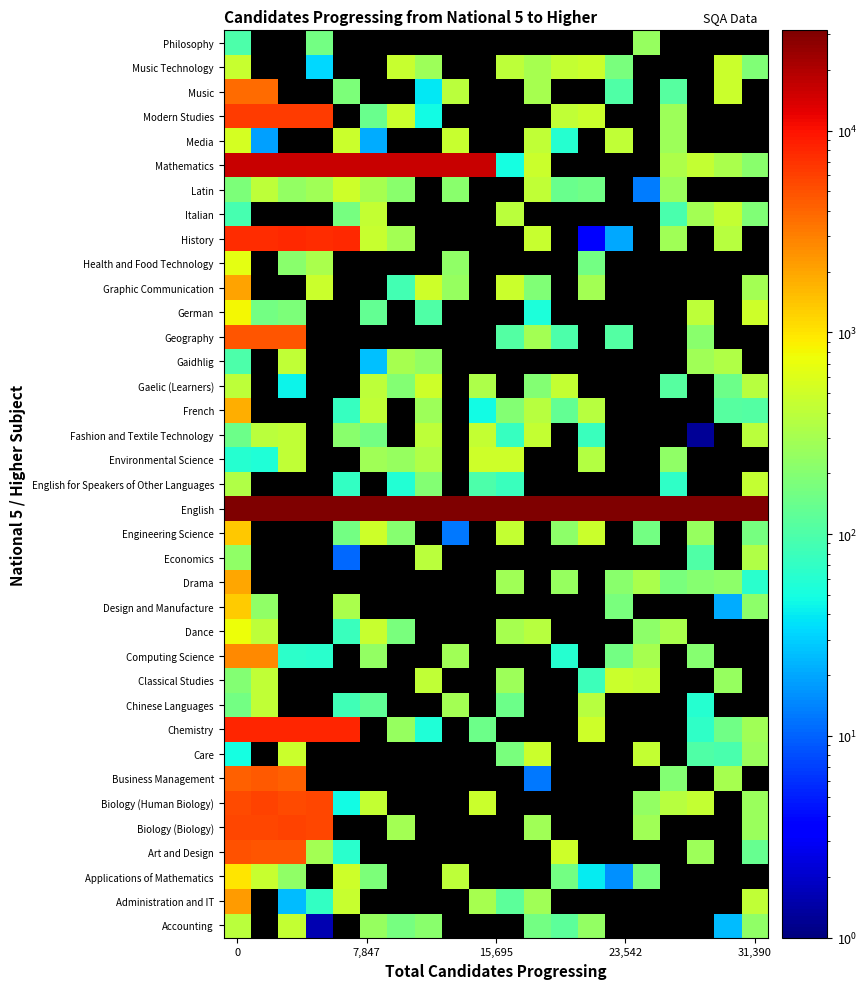

What is the minimum value shown in the chart?

1.3